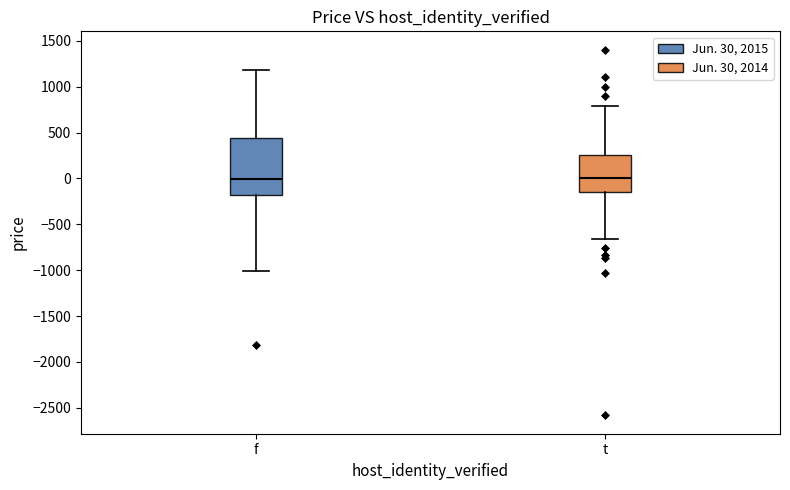

Reading left to right, read every box against the y-axis: the position of its median line, the range the box covers, and the ends of its whiskers. The values are not printed on the chart, so give them approximately, as read against the axis.

f: median 0, box -200 to 450, whiskers -1000 to 1200
t: median 0, box -150 to 250, whiskers -650 to 800